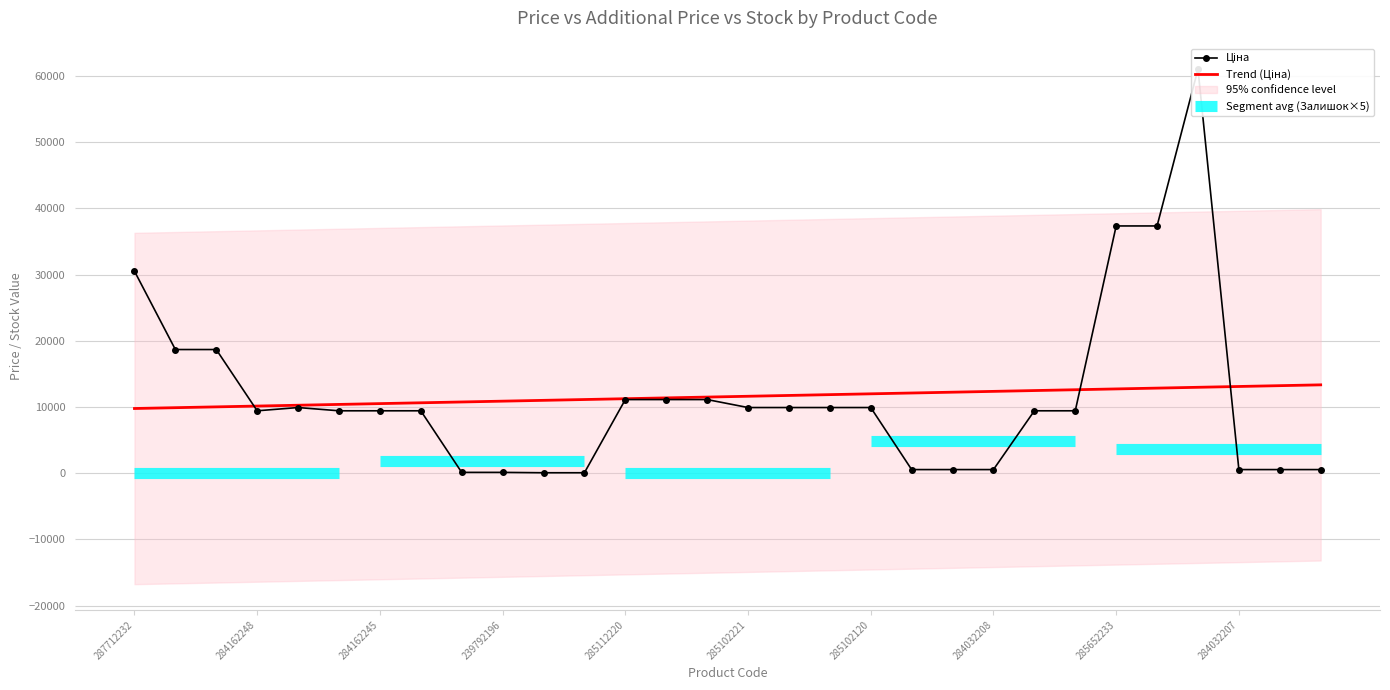

What is the total value across all series at 10?

11052.3